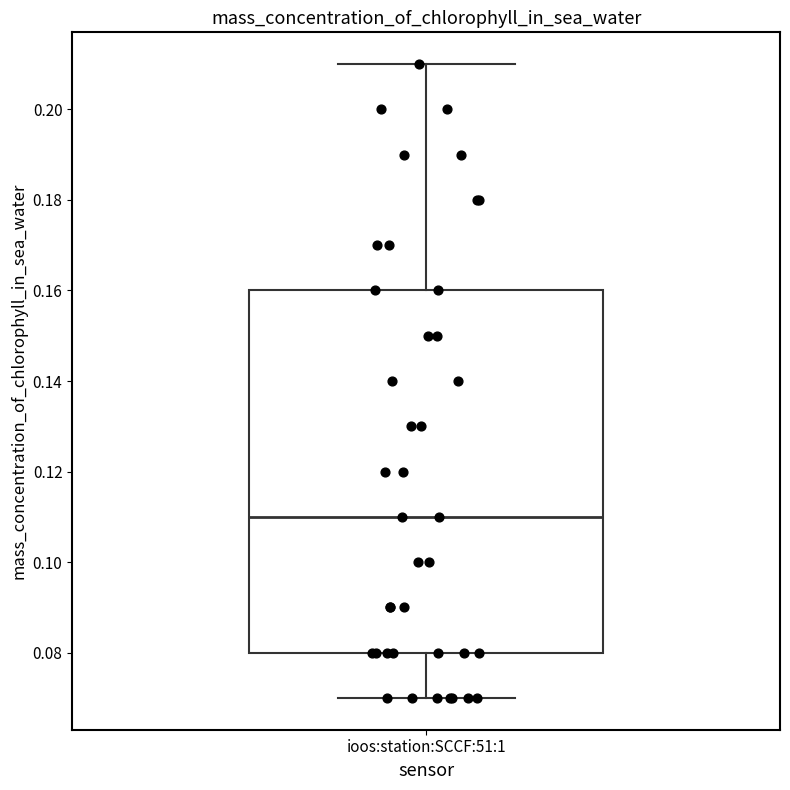

Where does the median line of the box for ioos:station:SCCF:51:1 sit on the y-axis? The values are not printed on the chart, so give them approximately, as read against the axis.

0.11